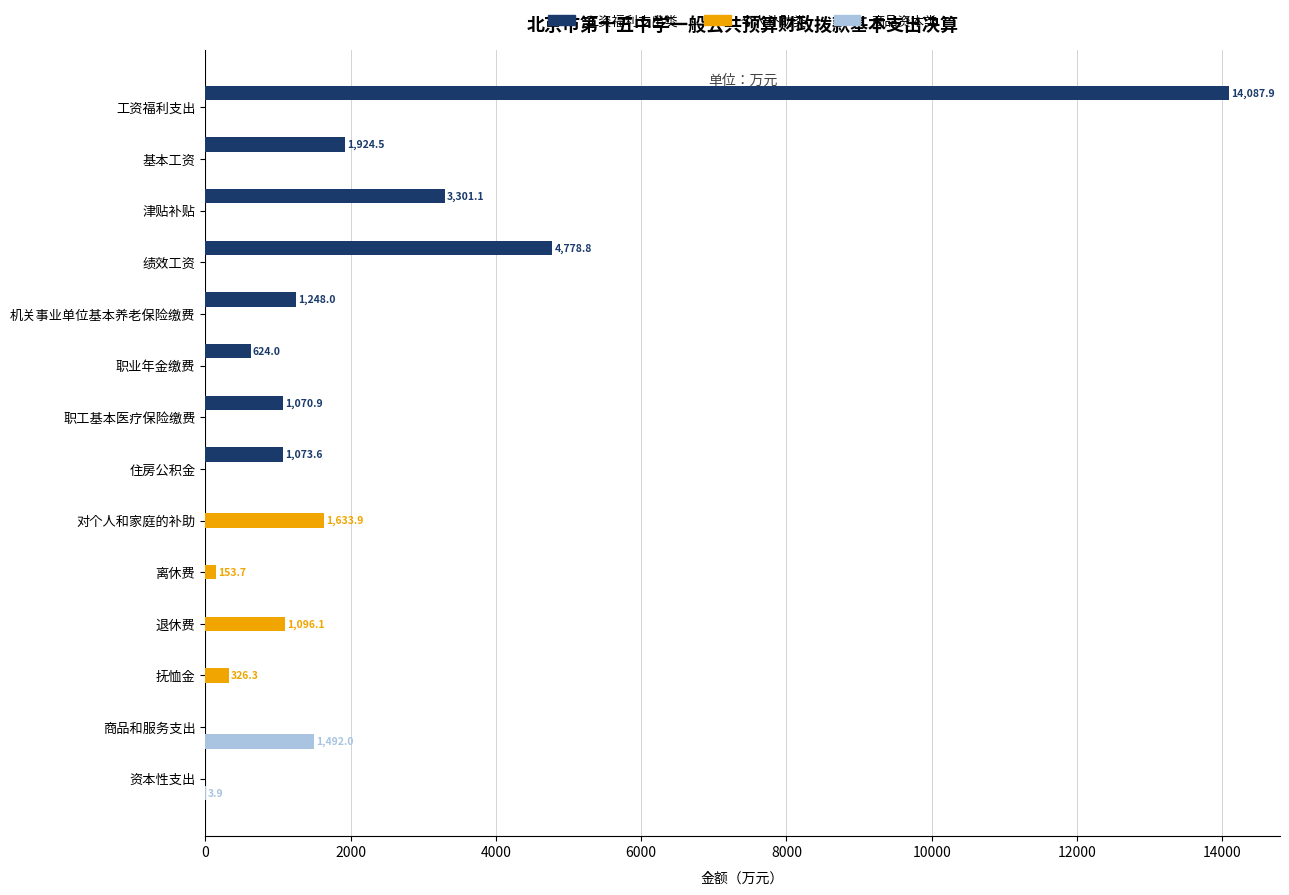

True or false: 个人补助类 has a value of 0.0 at 职工基本医疗保险缴费.

True